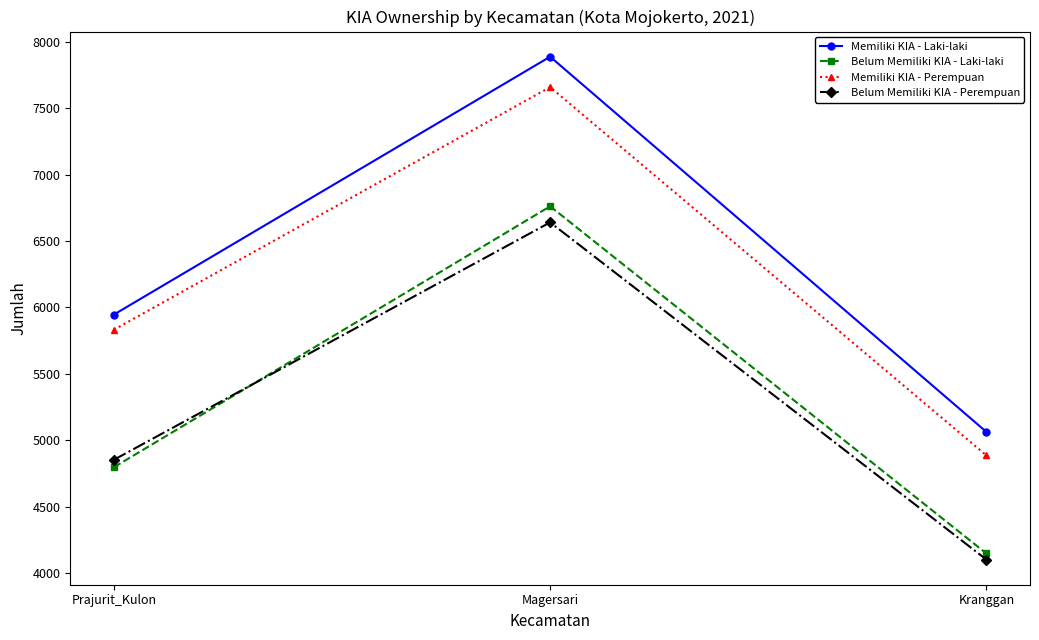

How many data points in Belum Memiliki KIA - Perempuan are less than 4853?

1